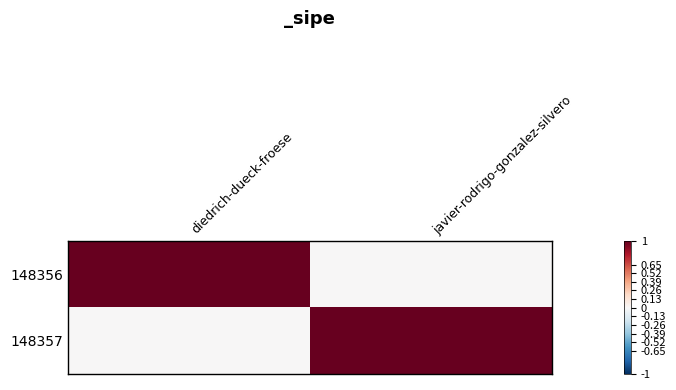

Which label corresponds to the largest value in the chart?

diedrich-dueck-froese